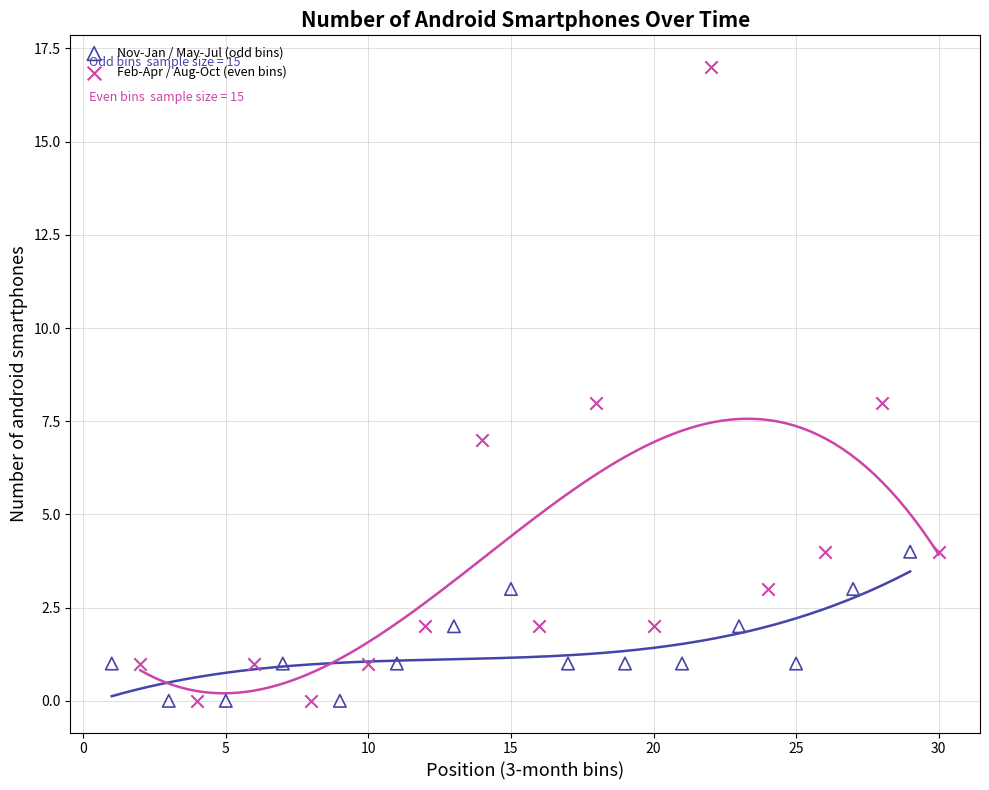

Which series has the largest Y range (max minus min)?

Feb-Apr / Aug-Oct (even bins)